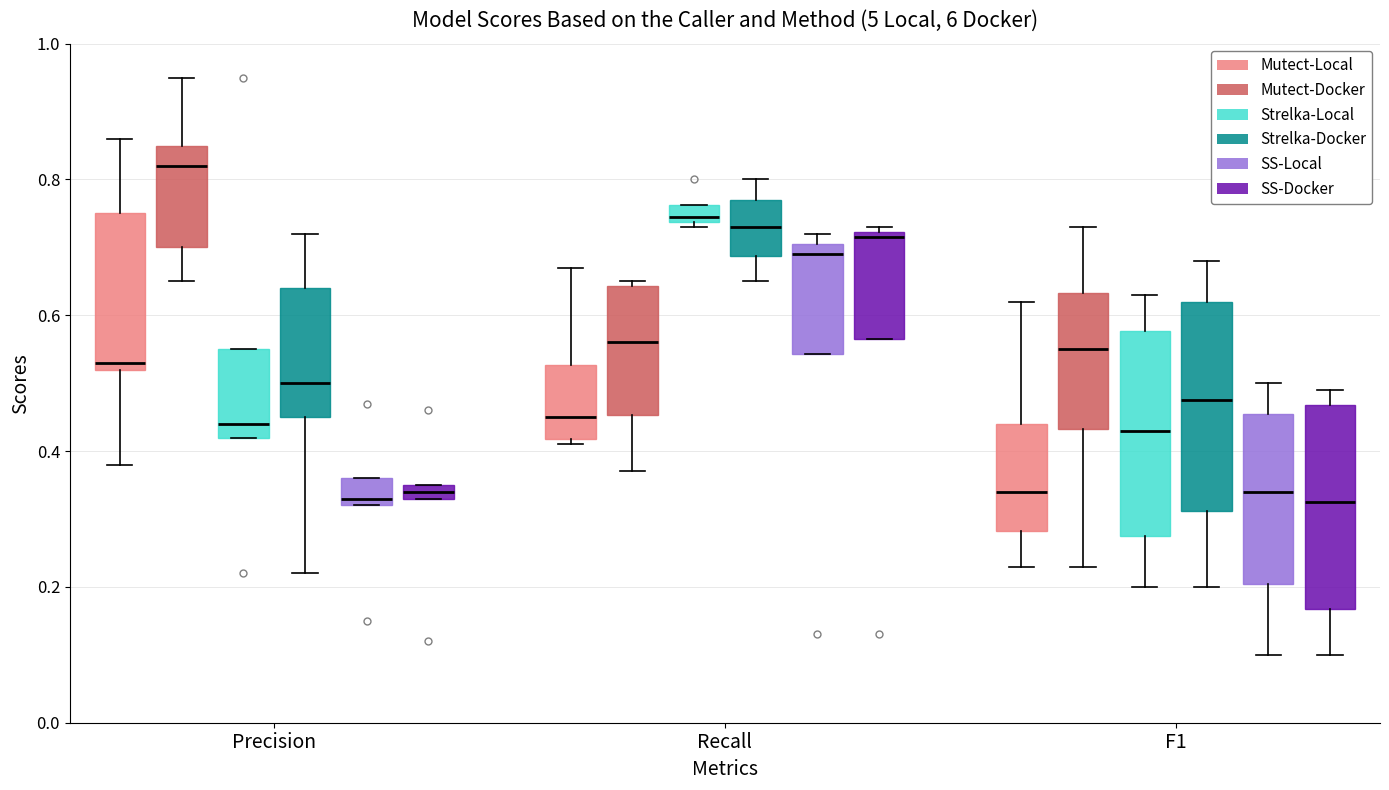

Which box has the highest median line?

Precision (Mutect-Docker)